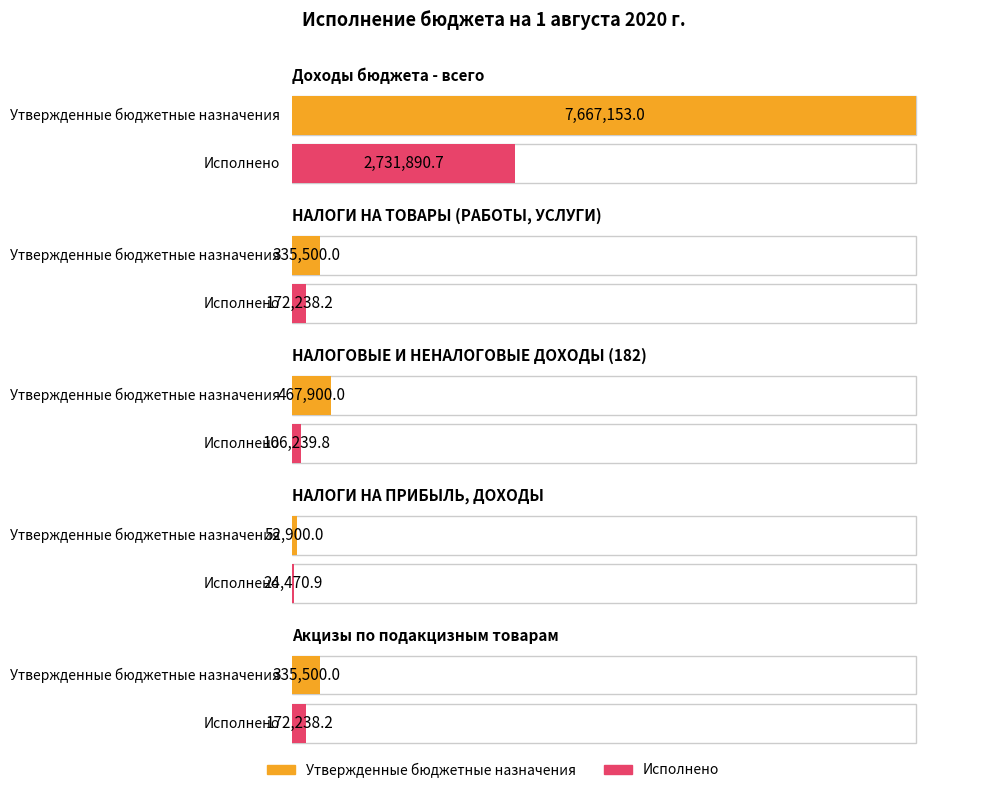

At how many categories does at least one series exceed 7651571?

1